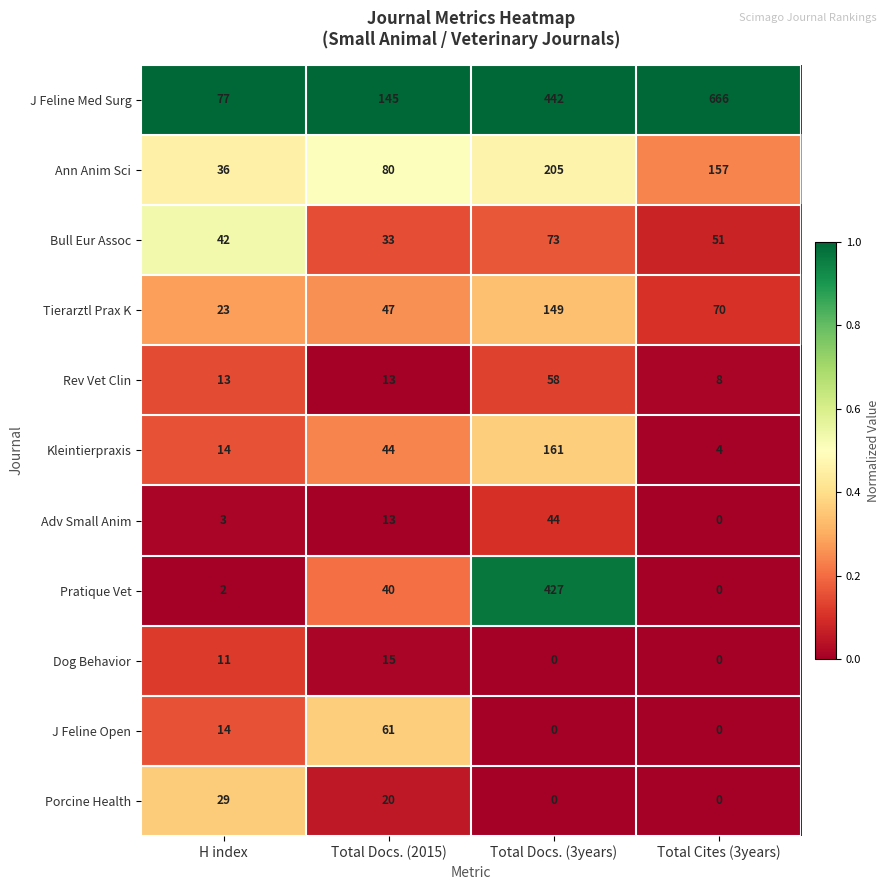

List the series in order of their peak value, lowest first.

Dog Behavior, Porcine Health, Adv Small Anim, Rev Vet Clin, J Feline Open, Bull Eur Assoc, Tierarztl Prax K, Kleintierpraxis, Ann Anim Sci, Pratique Vet, J Feline Med Surg